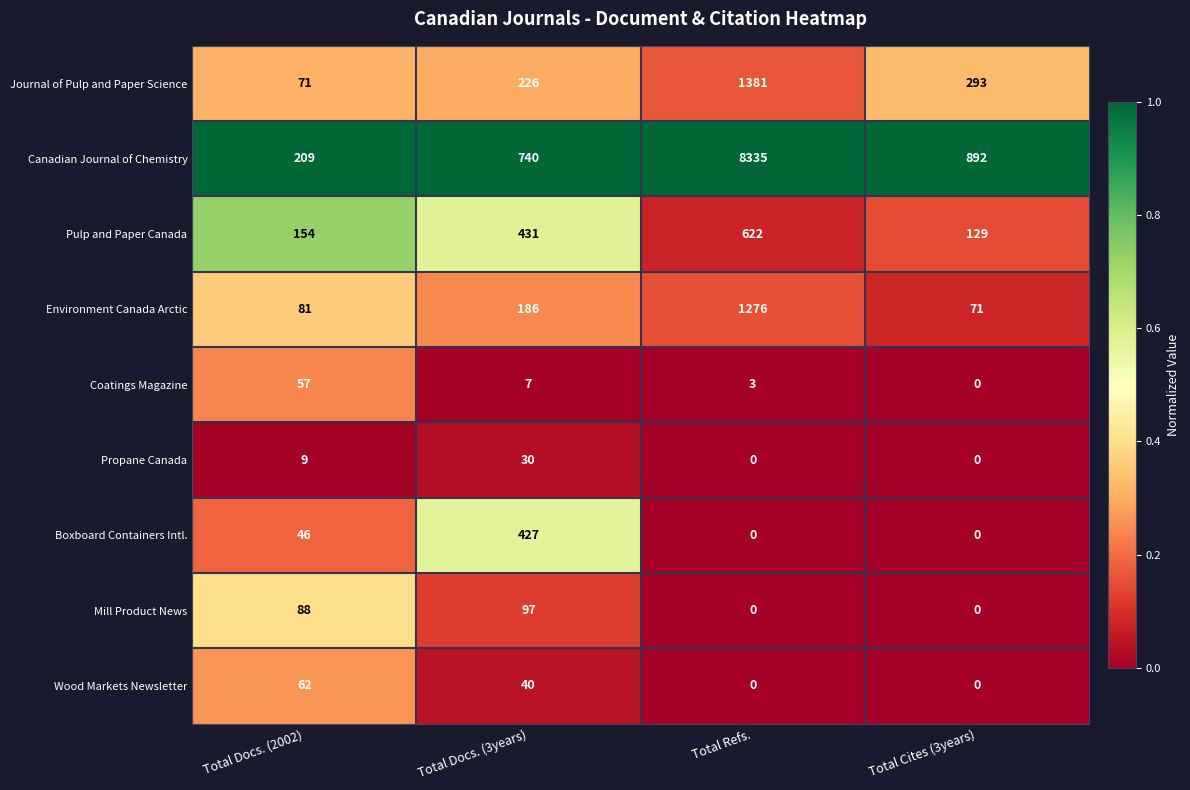

Where does the Canadian Journal of Chemistry series first go above 892?

Total Refs.